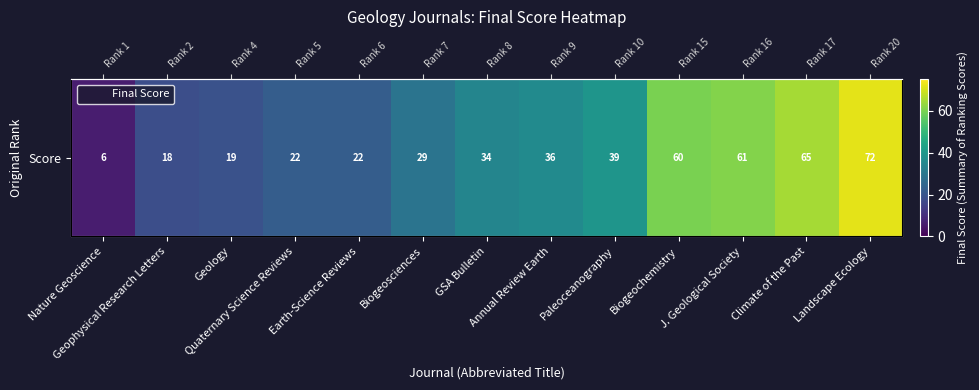

Where is the data nearest to the value 39?

Paleoceanography